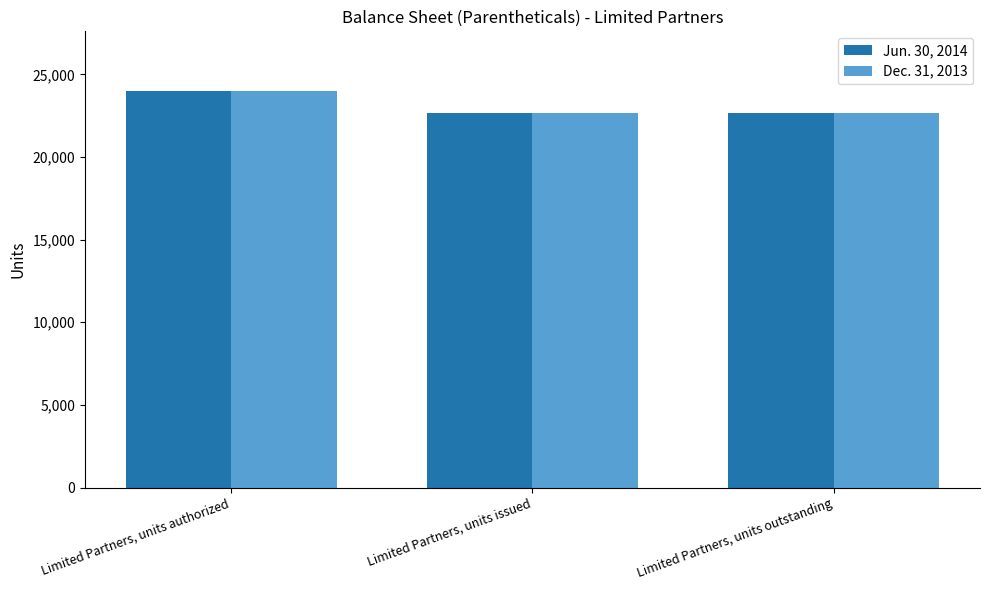

What is the difference between the Jun. 30, 2014 values at Limited Partners, units outstanding and Limited Partners, units authorized?

1347